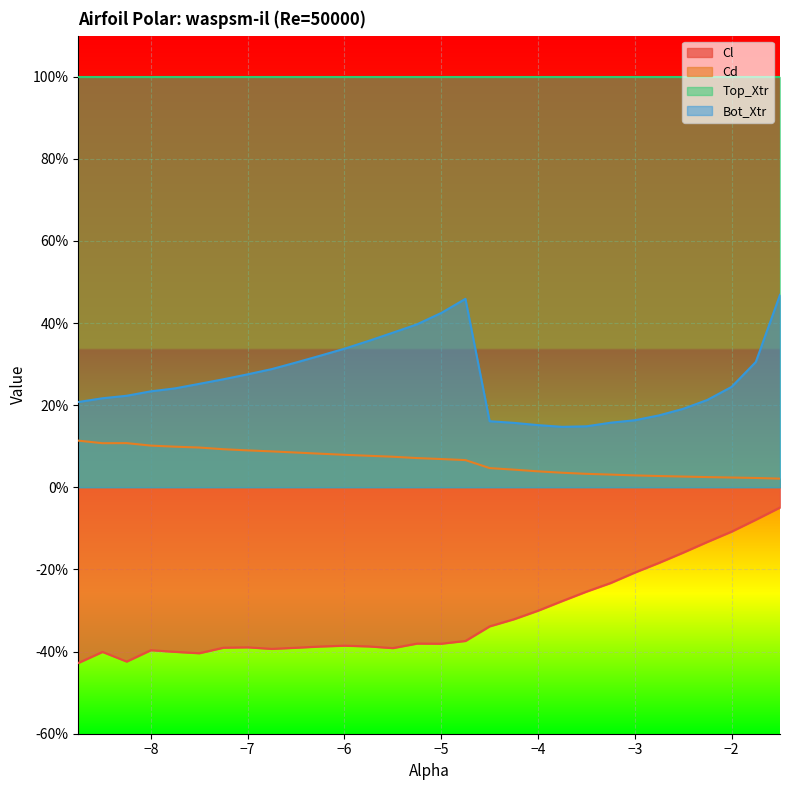

Which series has the largest total across all categories?

Top_Xtr